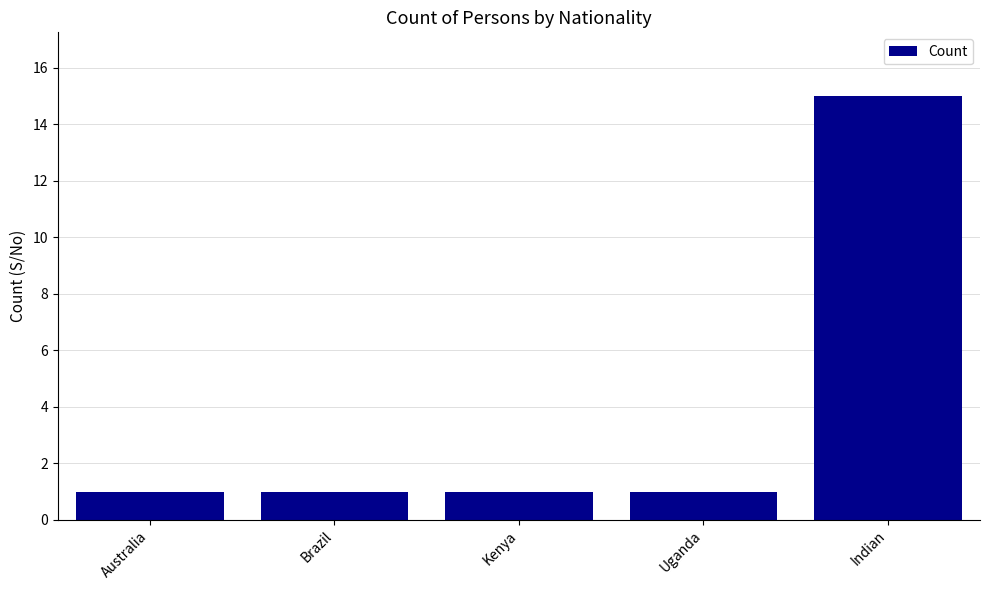

Does the chart contain any negative values?

No